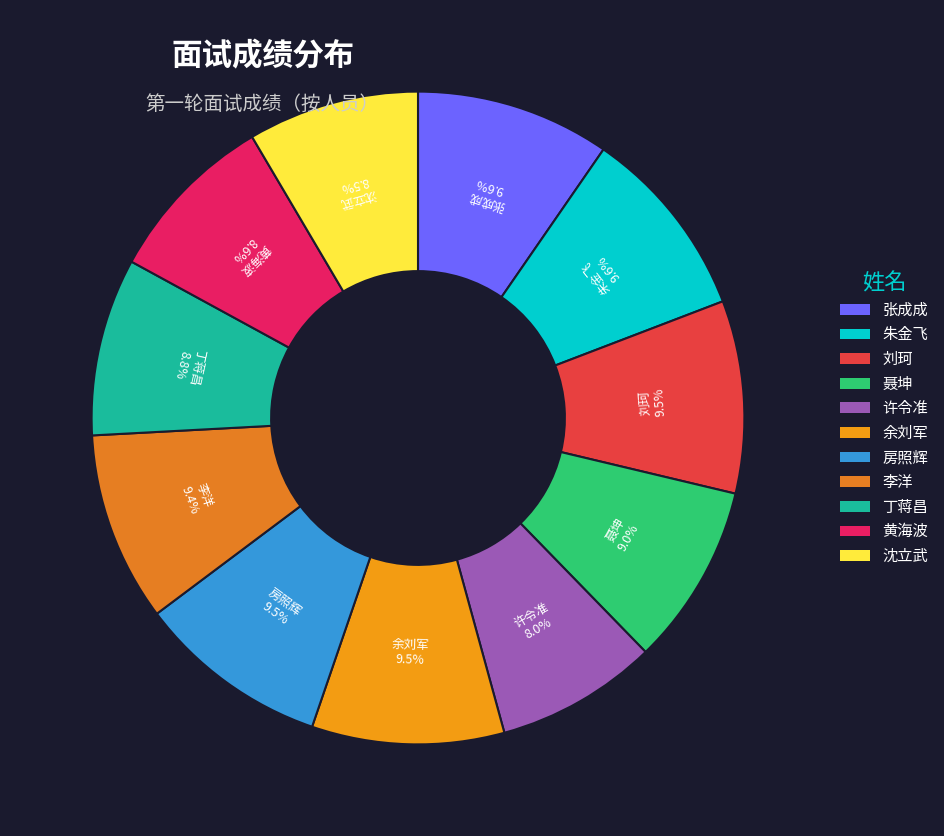

Is it true that 黄海波 is 3% of the pie?

False